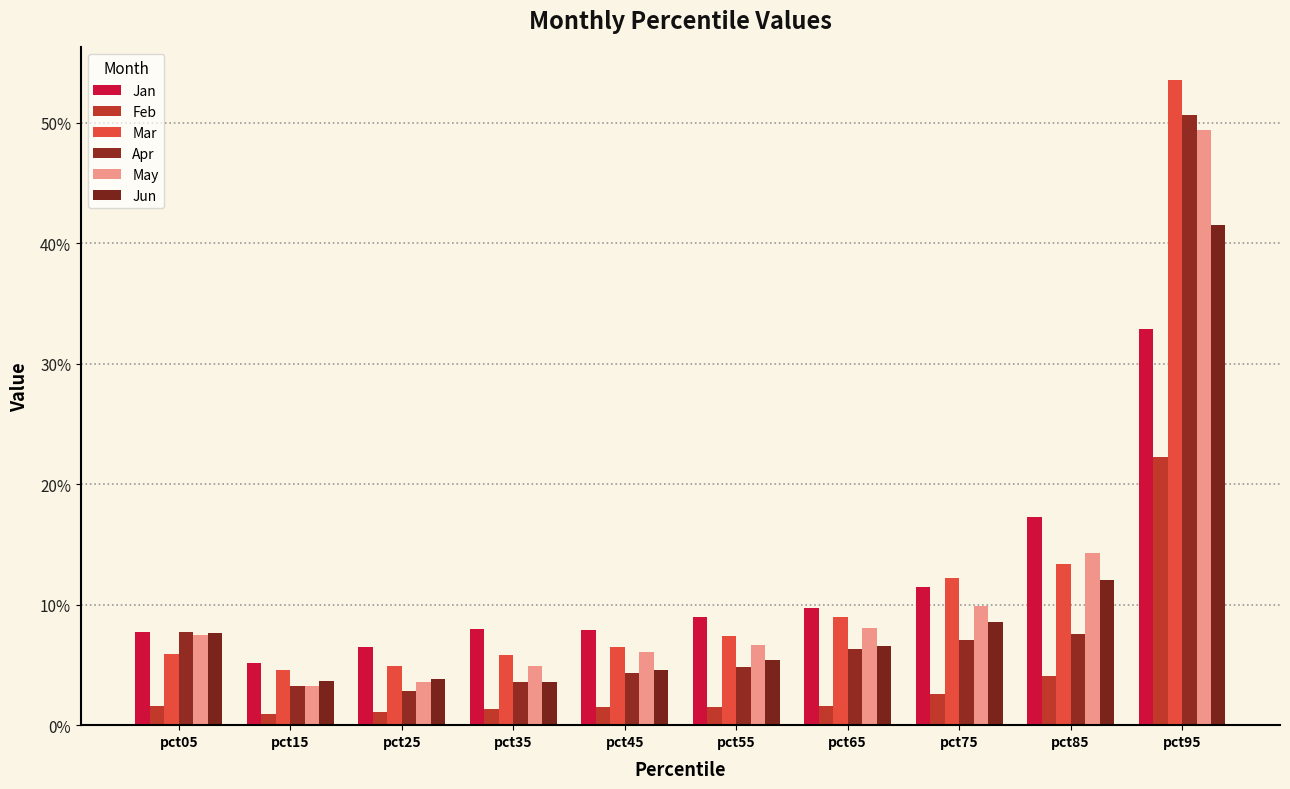

Reading left to right, transcribe all the data shown in this chart.

Jan: 0.1	0.1	0.1	0.1	0.1	0.1	0.1	0.1	0.2	0.3
Feb: 0.0	0.0	0.0	0.0	0.0	0.0	0.0	0.0	0.0	0.2
Mar: 0.1	0.0	0.0	0.1	0.1	0.1	0.1	0.1	0.1	0.5
Apr: 0.1	0.0	0.0	0.0	0.0	0.0	0.1	0.1	0.1	0.5
May: 0.1	0.0	0.0	0.0	0.1	0.1	0.1	0.1	0.1	0.5
Jun: 0.1	0.0	0.0	0.0	0.0	0.1	0.1	0.1	0.1	0.4